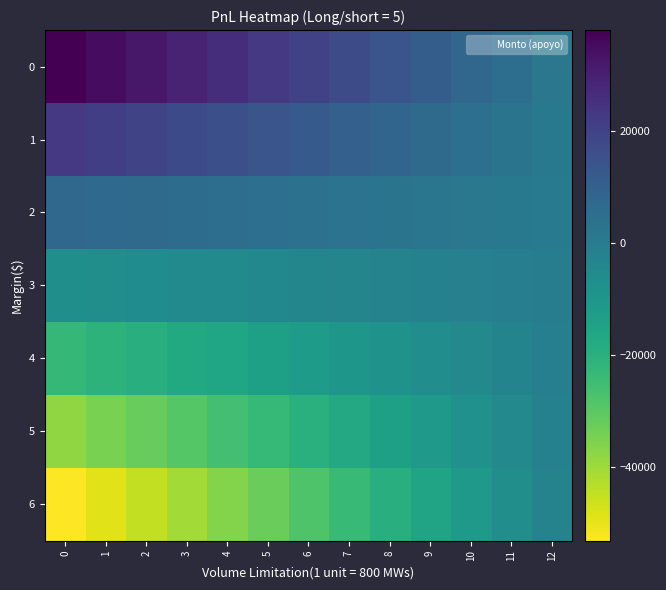

List the series in order of their peak value, highest first.

0, 1, 2, 3, 4, 5, 6